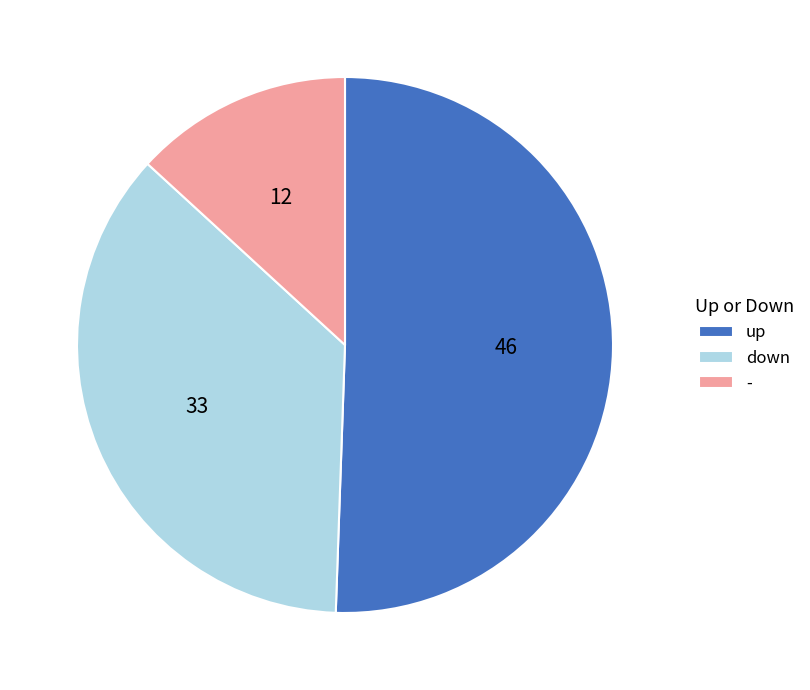

Do up and down together represent more than half of the pie?

Yes